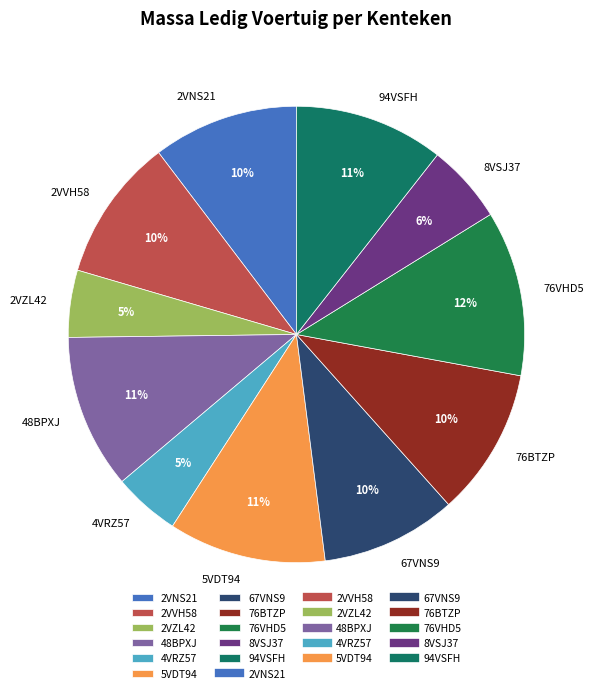

To the nearest percent, what is the difference between the largest and smallest slice percentages?

7%